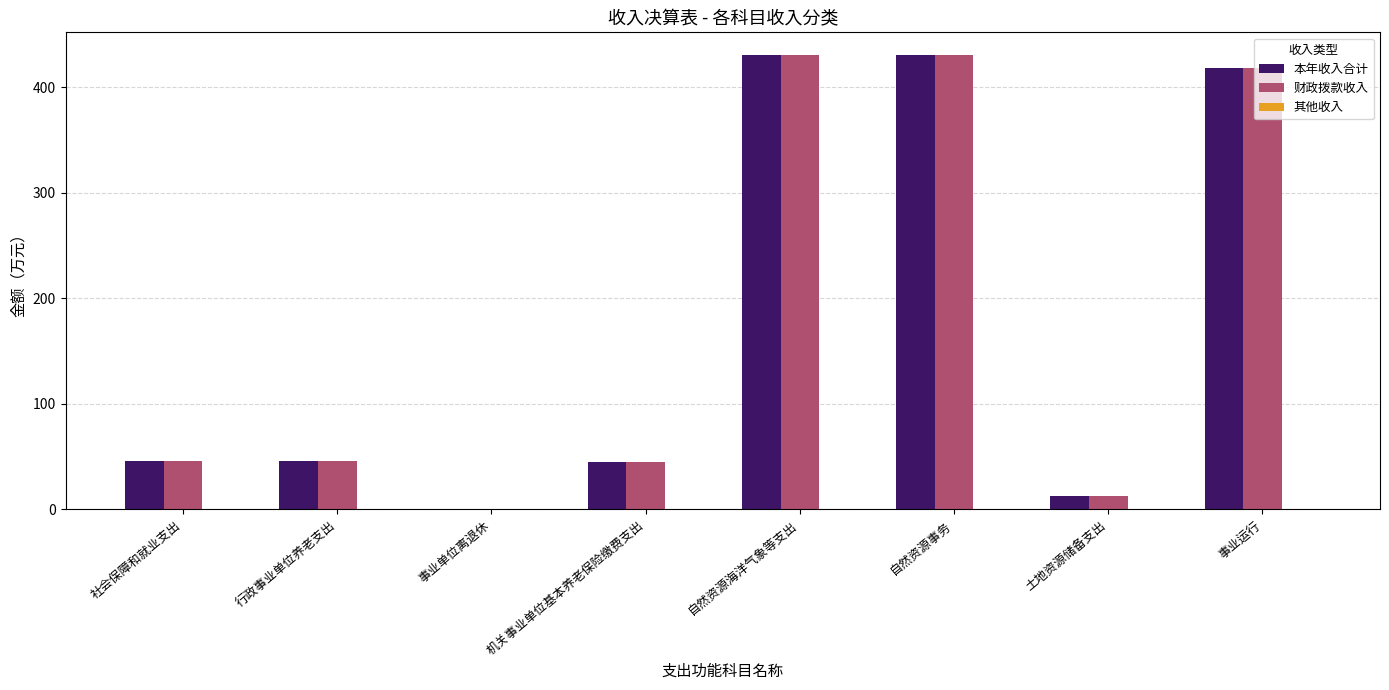

Between 社会保障和就业支出 and 自然资源事务, which series saw the biggest shift?

本年收入合计